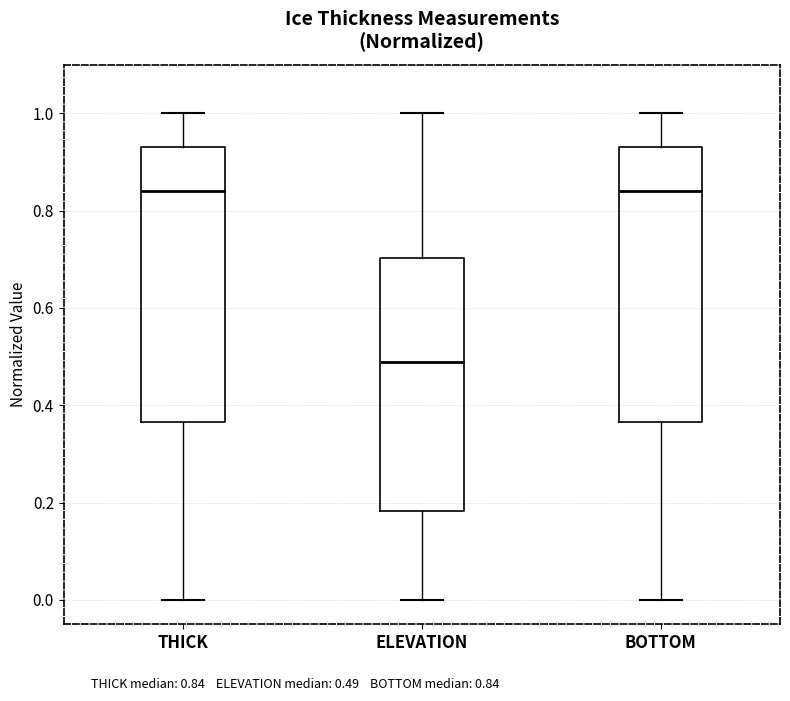

Where is the lower edge of the box for BOTTOM on the y-axis? The values are not printed on the chart, so give them approximately, as read against the axis.

0.36